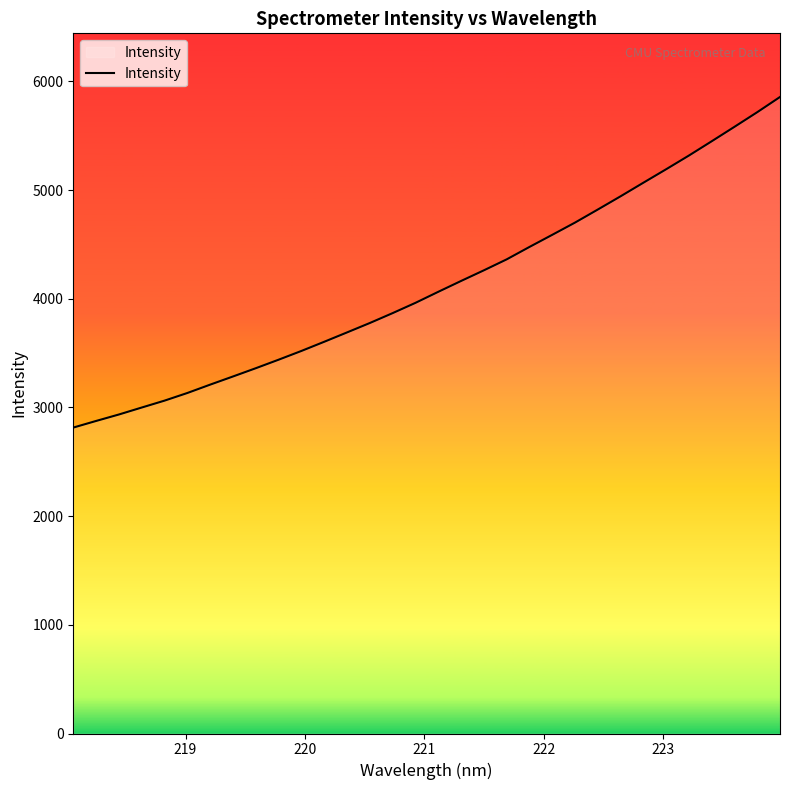

What is the maximum value shown in the chart?

5856.5